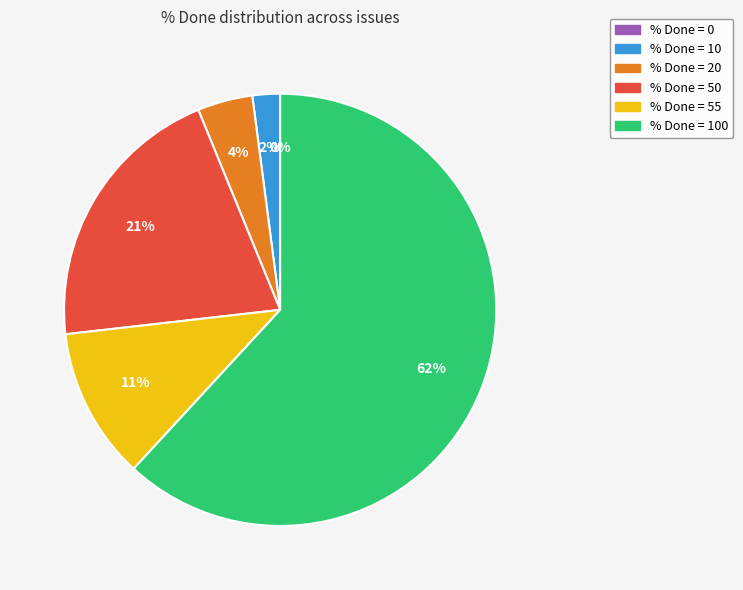

To the nearest percent, what is the difference between the largest and smallest slice percentages?

62%